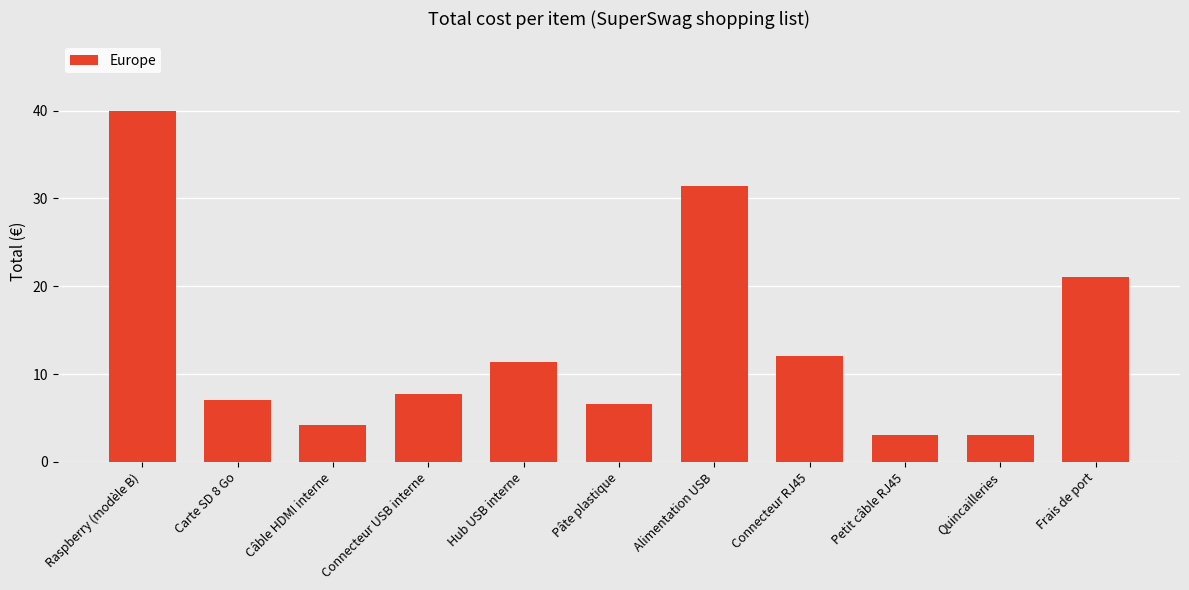

Which has a higher value, Quincailleries or Carte SD 8 Go?

Carte SD 8 Go